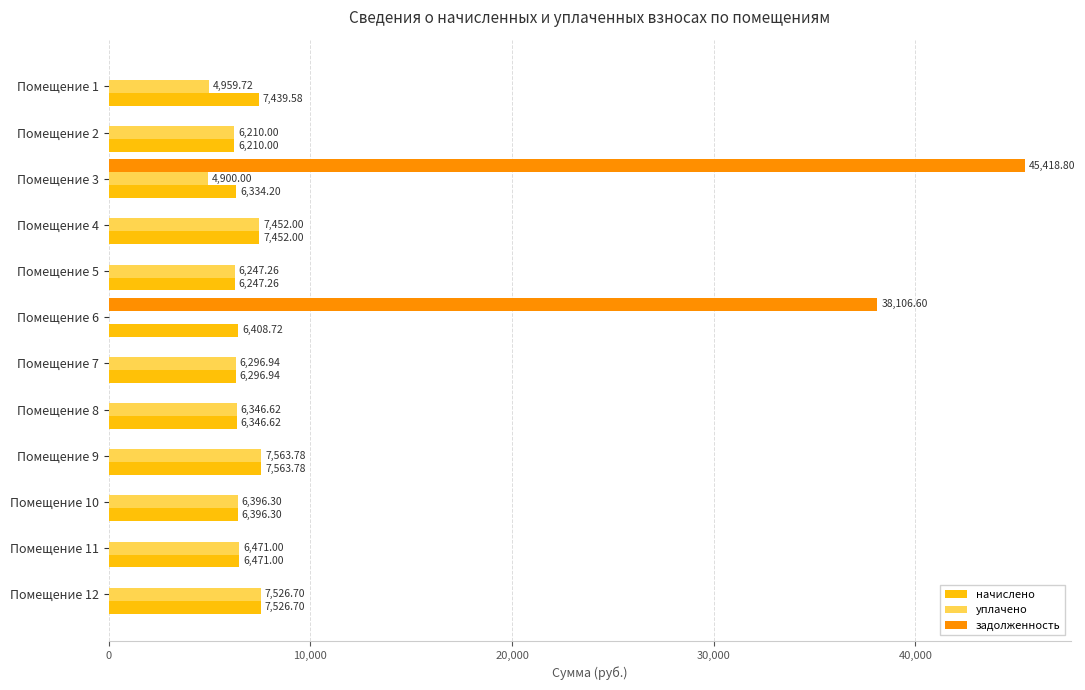

At which category is the sum across all series the highest?

Помещение 3